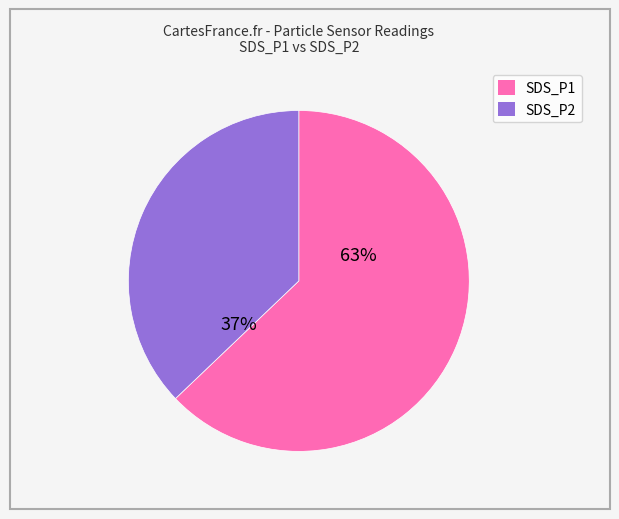

To the nearest percent, what is the difference between the largest and smallest slice percentages?

26%